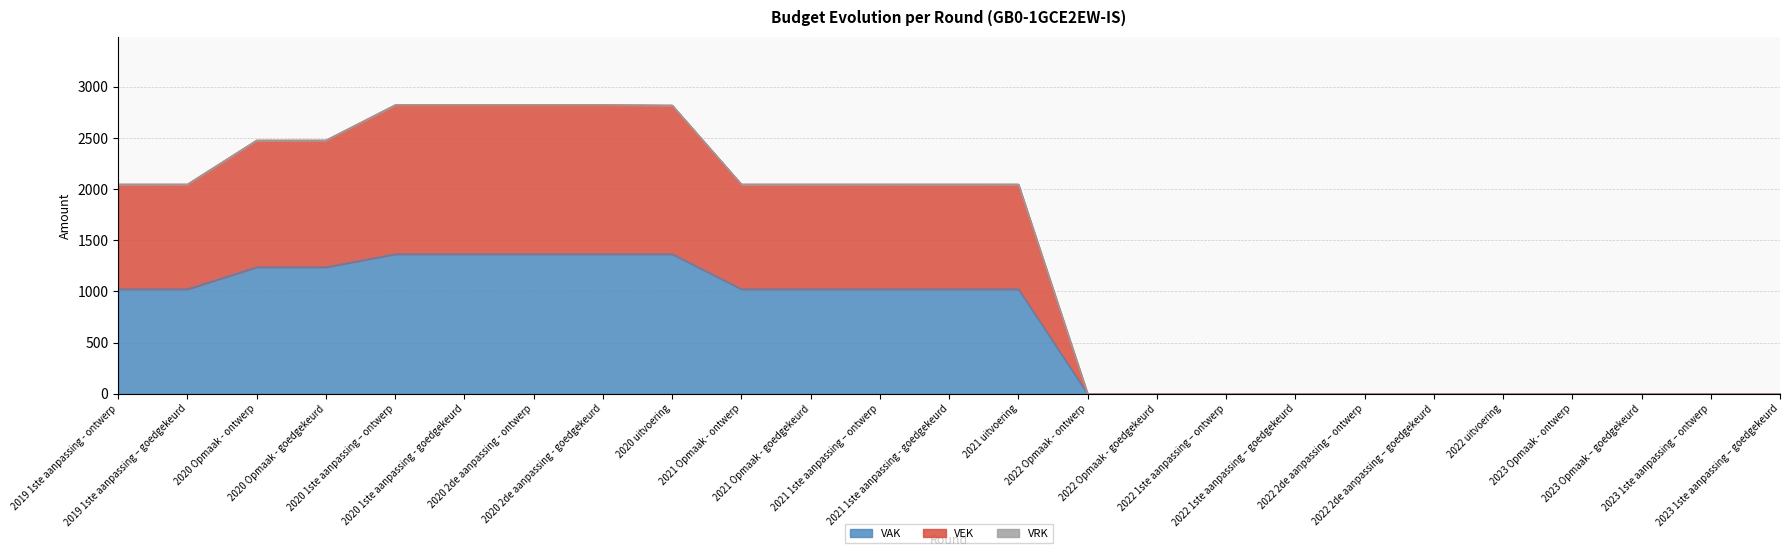

What is the highest value of the VAK series?

1366